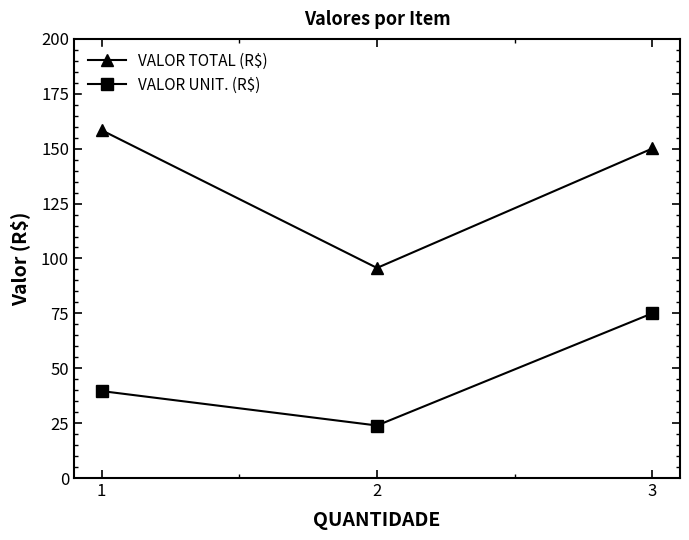

What is the lowest value of the VALOR UNIT. (R$) series?

23.9